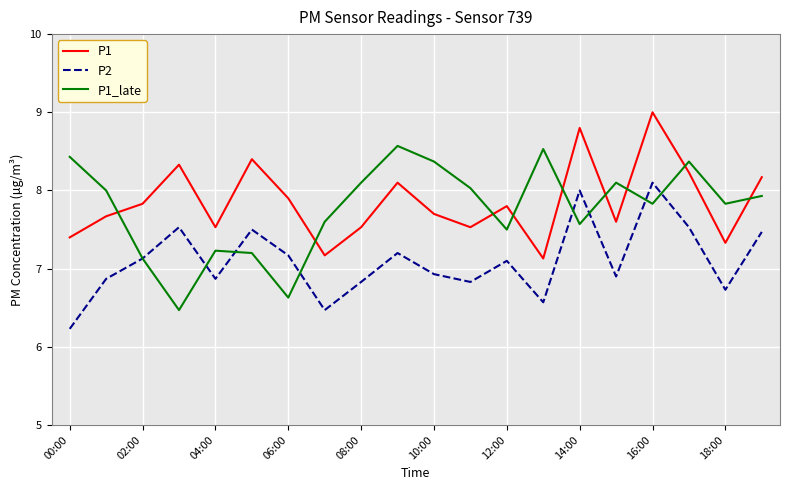

What is the minimum value shown in the chart?

6.2